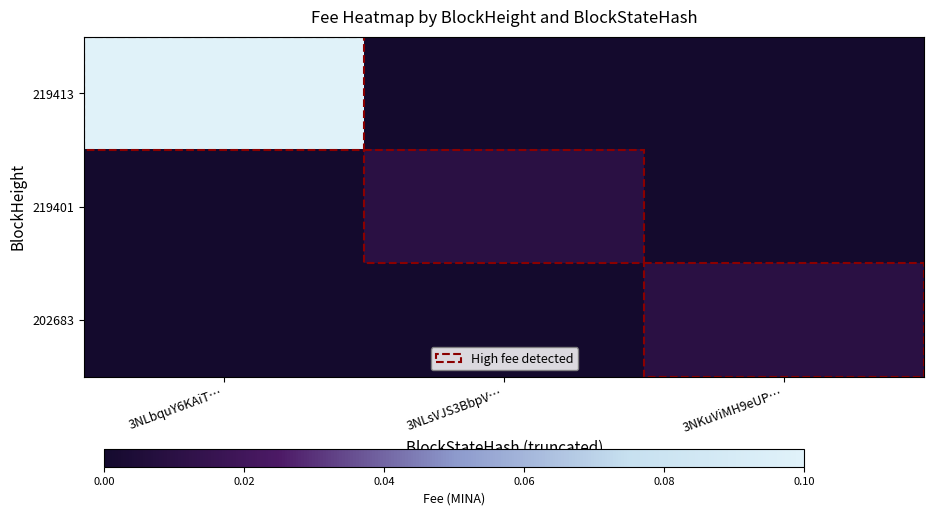

Reading right to left, what are all the values shown in this chart?

219413: 3NKuViMH9eUP…=0.0	3NLsVJS3BbpV…=0.0	3NLbquY6KAiT…=0.1
219401: 3NKuViMH9eUP…=0.0	3NLsVJS3BbpV…=0.0	3NLbquY6KAiT…=0.0
202683: 3NKuViMH9eUP…=0.0	3NLsVJS3BbpV…=0.0	3NLbquY6KAiT…=0.0